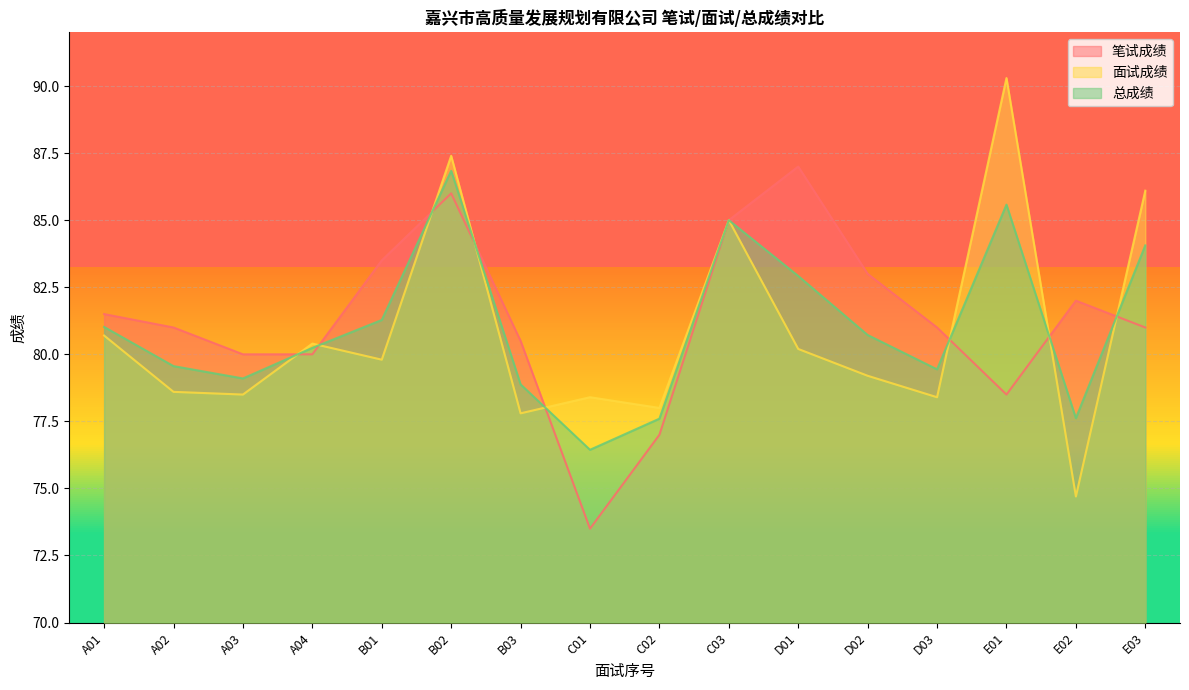

At which category is the sum across all series the highest?

B02